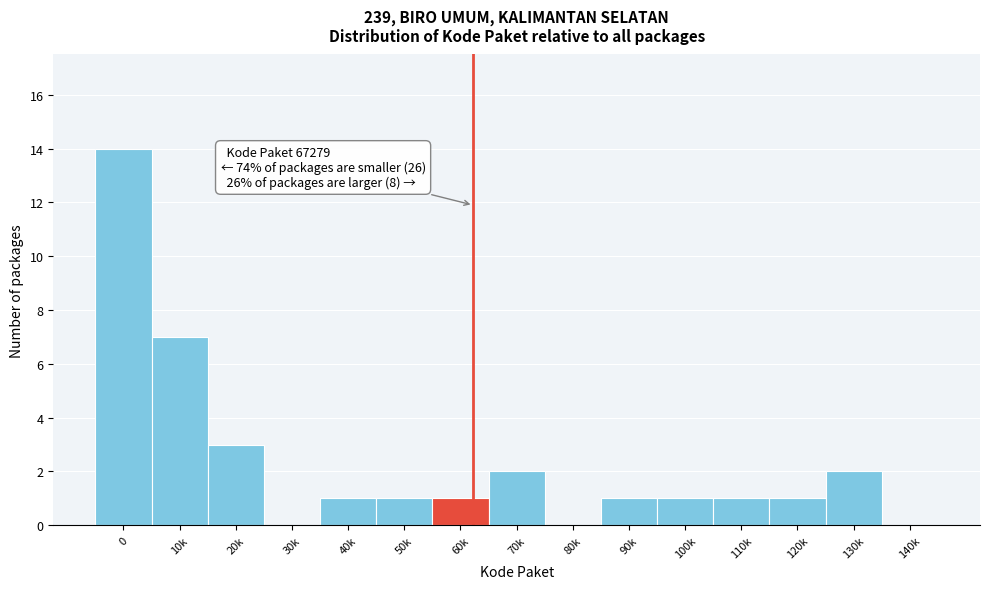

Reading left to right, extract all data points from this chart.

0=14	10k=7	20k=3	30k=0	40k=1	50k=1	60k=1	70k=2	80k=0	90k=1	100k=1	110k=1	120k=1	130k=2	140k=0